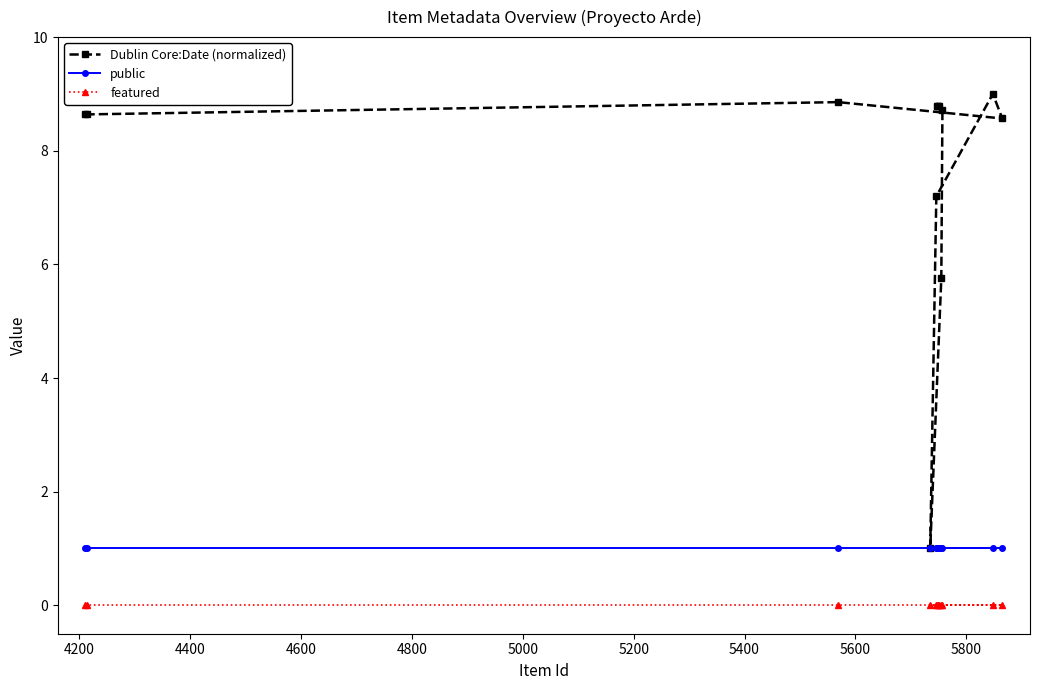

What is the value of the public point at the 11th from the left?

1.0